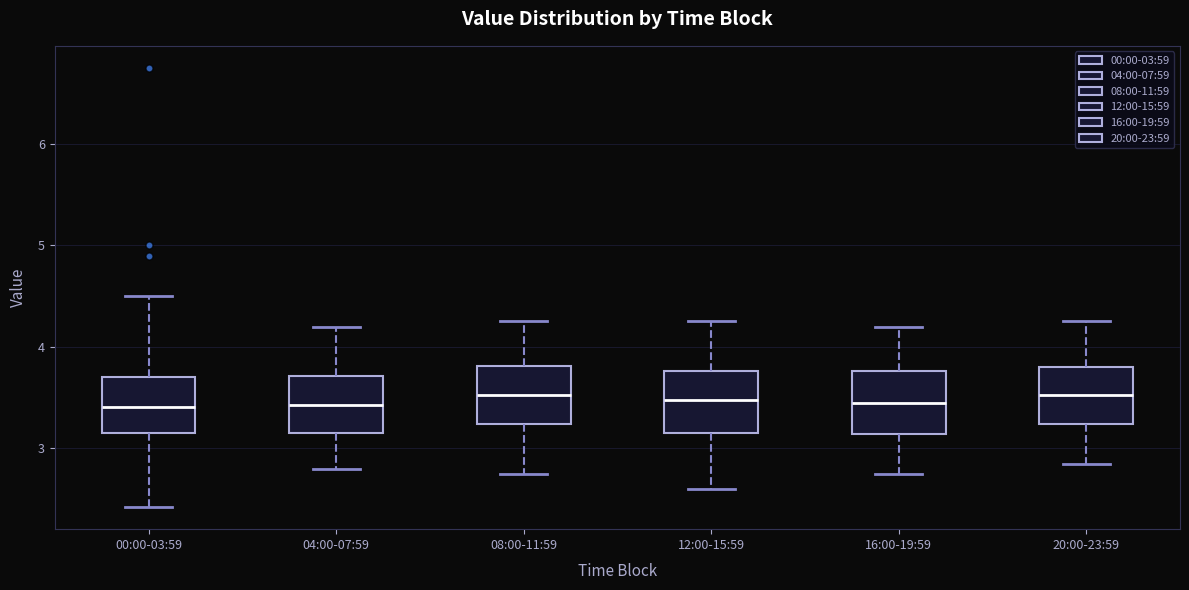

Reading left to right, read every box against the y-axis: the position of its median line, the range the box covers, and the ends of its whiskers. The values are not printed on the chart, so give them approximately, as read against the axis.

00:00-03:59: median 3.4, box 3.2 to 3.7, whiskers 2.4 to 4.5
04:00-07:59: median 3.4, box 3.2 to 3.7, whiskers 2.8 to 4.2
08:00-11:59: median 3.5, box 3.2 to 3.8, whiskers 2.8 to 4.3
12:00-15:59: median 3.5, box 3.2 to 3.8, whiskers 2.6 to 4.3
16:00-19:59: median 3.5, box 3.1 to 3.8, whiskers 2.8 to 4.2
20:00-23:59: median 3.5, box 3.2 to 3.8, whiskers 2.9 to 4.3